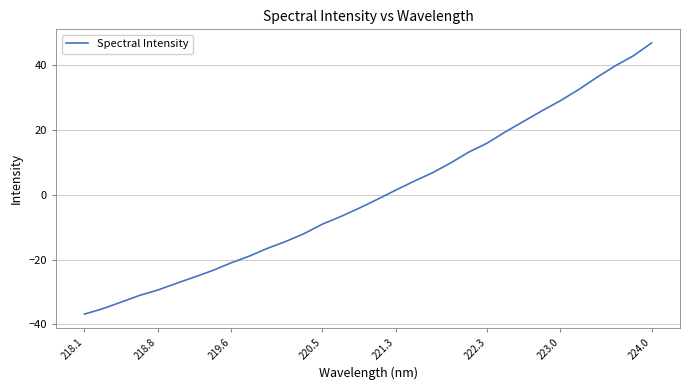

What is the minimum value shown in the chart?

-36.8